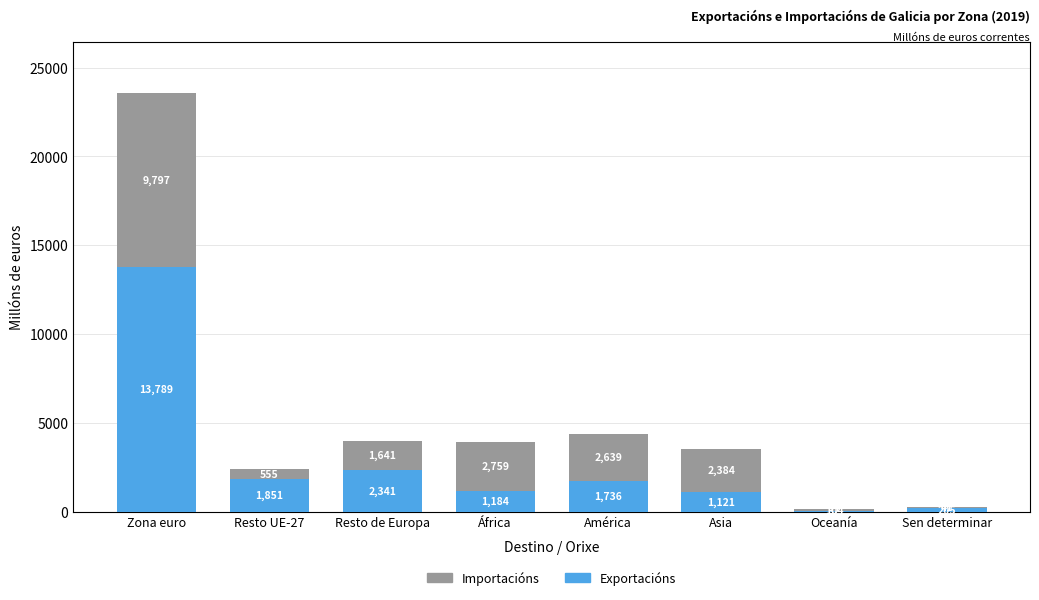

What is the sum of the Exportacións values at Asia and Zona euro?

14910.0